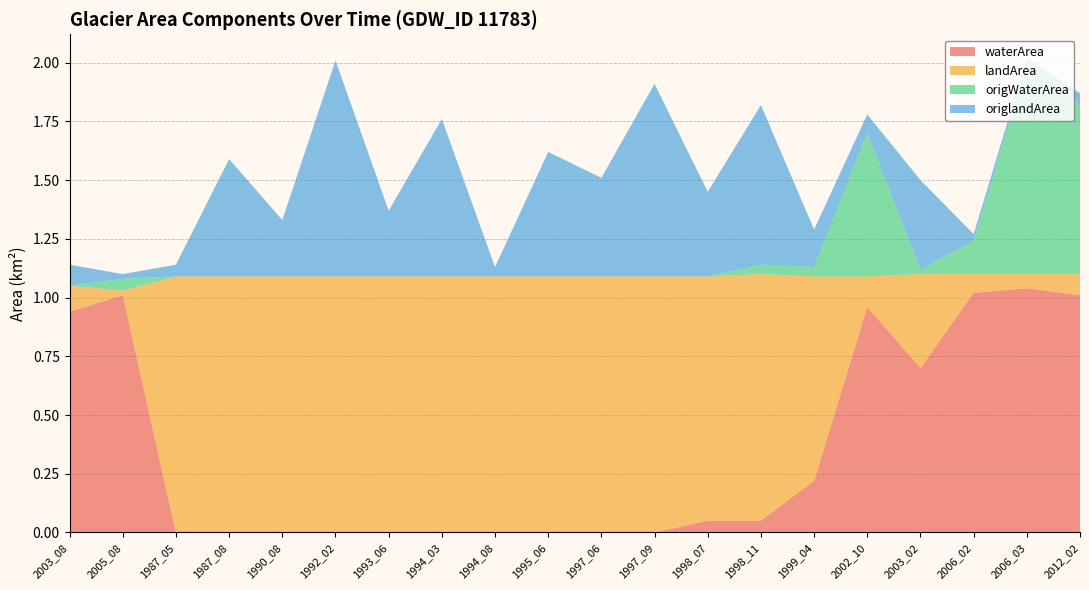

Reading right to left, extract all data points from this chart.

waterArea: 1.0	1.0	1.0	0.7	1.0	0.2	0.1	0.1	0.0	0.0	0.0	0.0	0.0	0.0	0.0	0.0	0.0	0.0	1.0	0.9
landArea: 0.1	0.1	0.1	0.4	0.1	0.9	1.1	1.0	1.1	1.1	1.1	1.1	1.1	1.1	1.1	1.1	1.1	1.1	0.0	0.1
origWaterArea: 0.7	0.9	0.1	0.0	0.6	0.0	0.0	0.0	0.0	0.0	0.0	0.0	0.0	0.0	0.0	0.0	0.0	0.0	0.1	0.0
origlandArea: 0.1	0.0	0.0	0.4	0.1	0.2	0.7	0.4	0.8	0.4	0.5	0.0	0.7	0.3	0.9	0.2	0.5	0.1	0.0	0.1